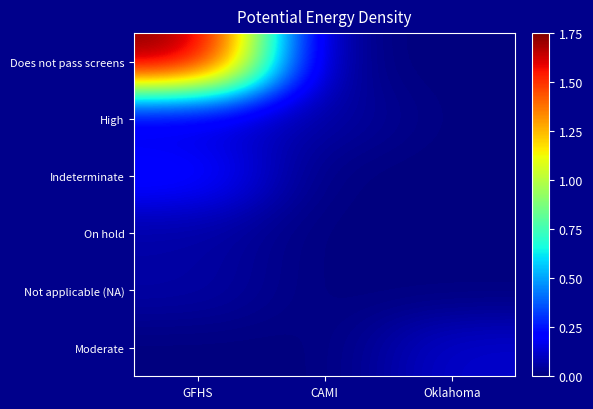

Rank the series at CAMI from lowest to highest value.

Does not pass screens, Indeterminate, On hold, Not applicable (NA), Moderate, High